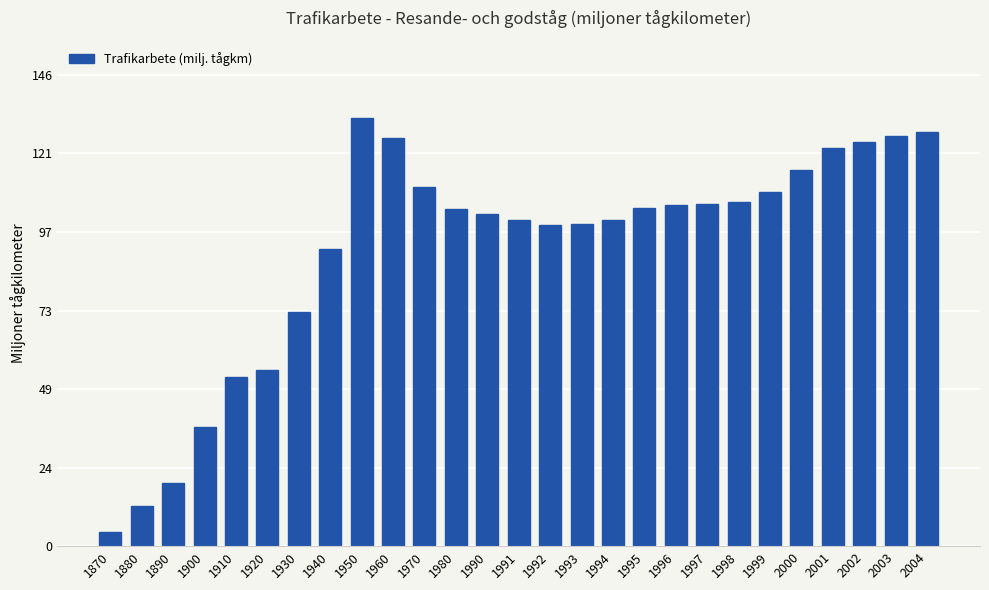

Which has a higher value, 2004 or 1890?

2004